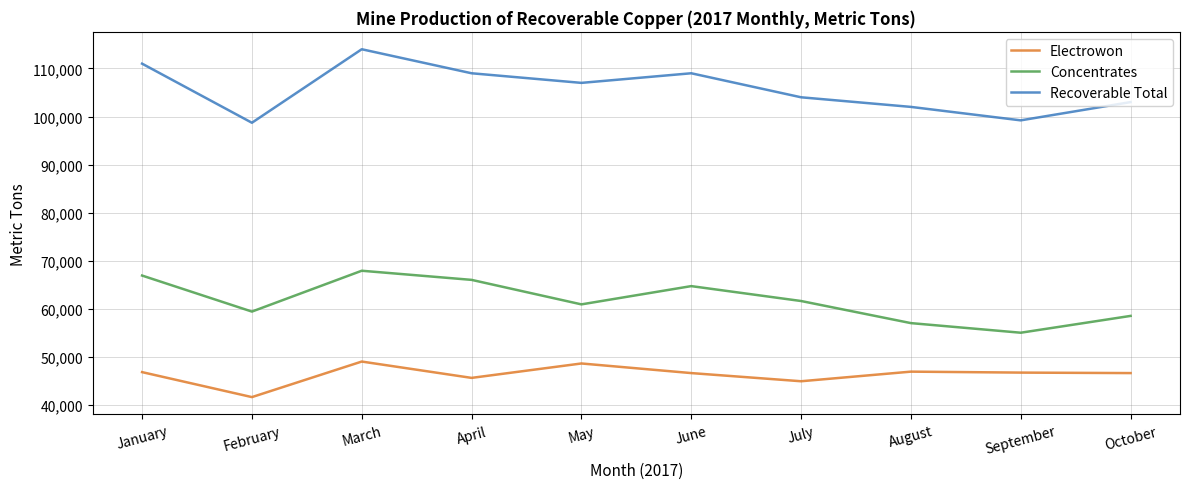

What value does the Recoverable Total series have at May, to the nearest 50?

107000